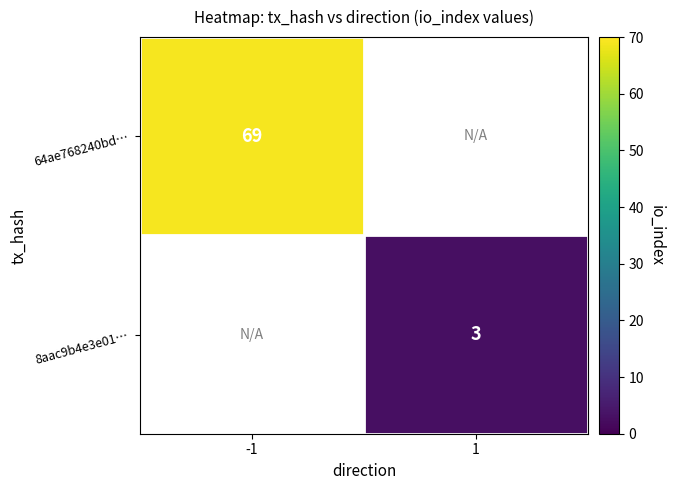

Is the value of 8aac9b4e3e01… at 1 greater than the value of 64ae768240bd… at -1?

No